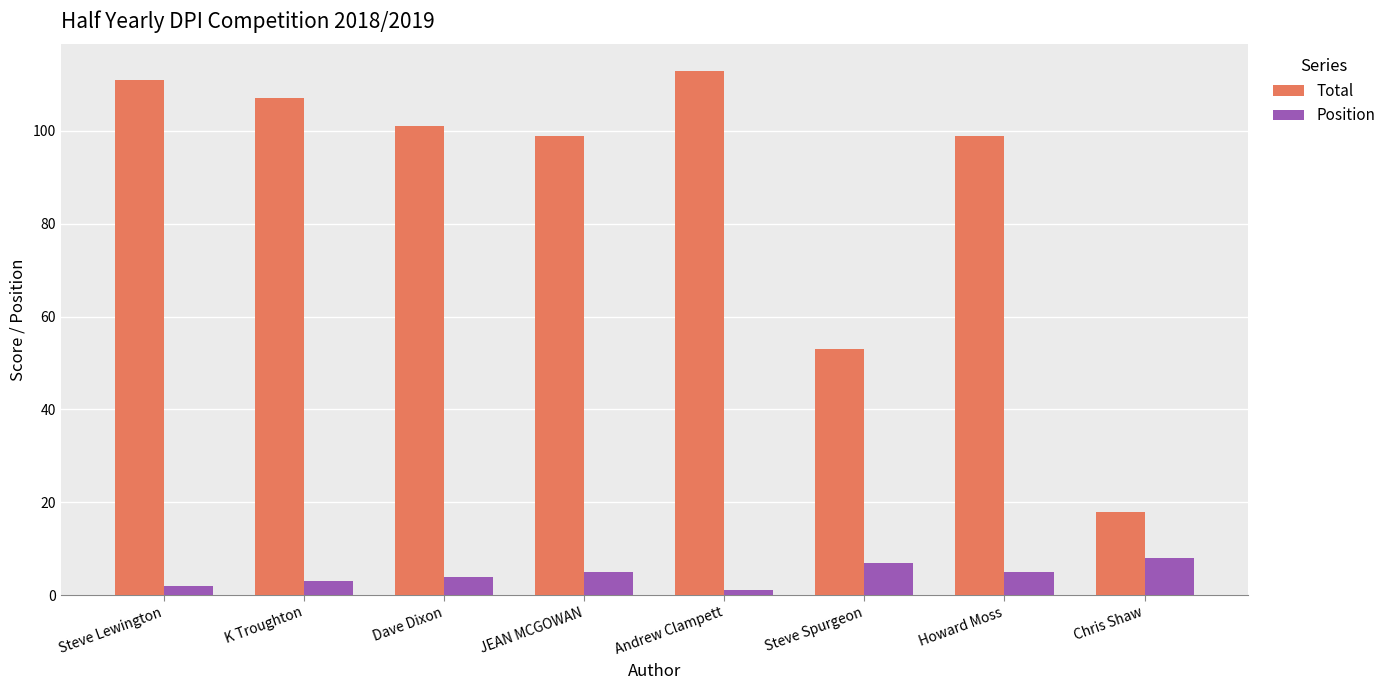

Reading right to left, what are all the values shown in this chart?

Total: 18	99	53	113	99	101	107	111
Position: 8	5	7	1	5	4	3	2